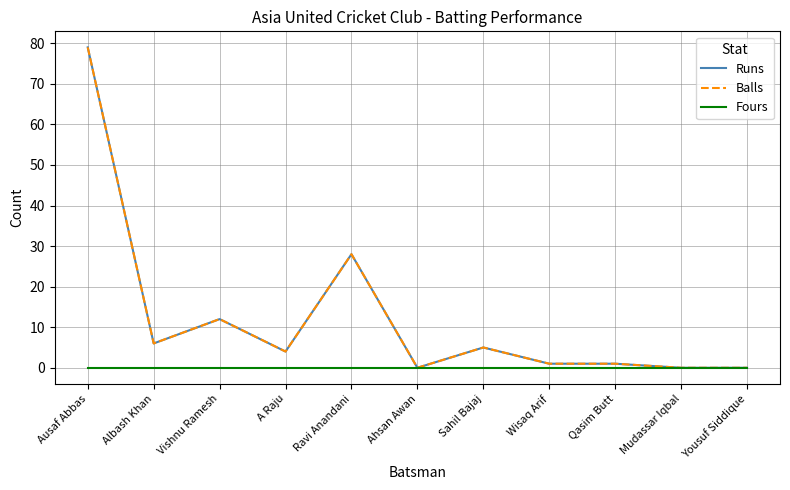

At which category does Balls reach its first local valley?

Albash Khan